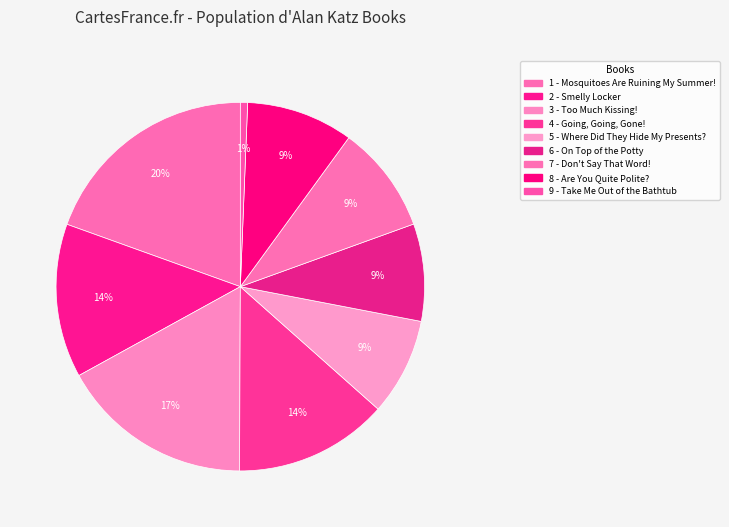

Does 2 - Smelly Locker represent more than half of the total?

No